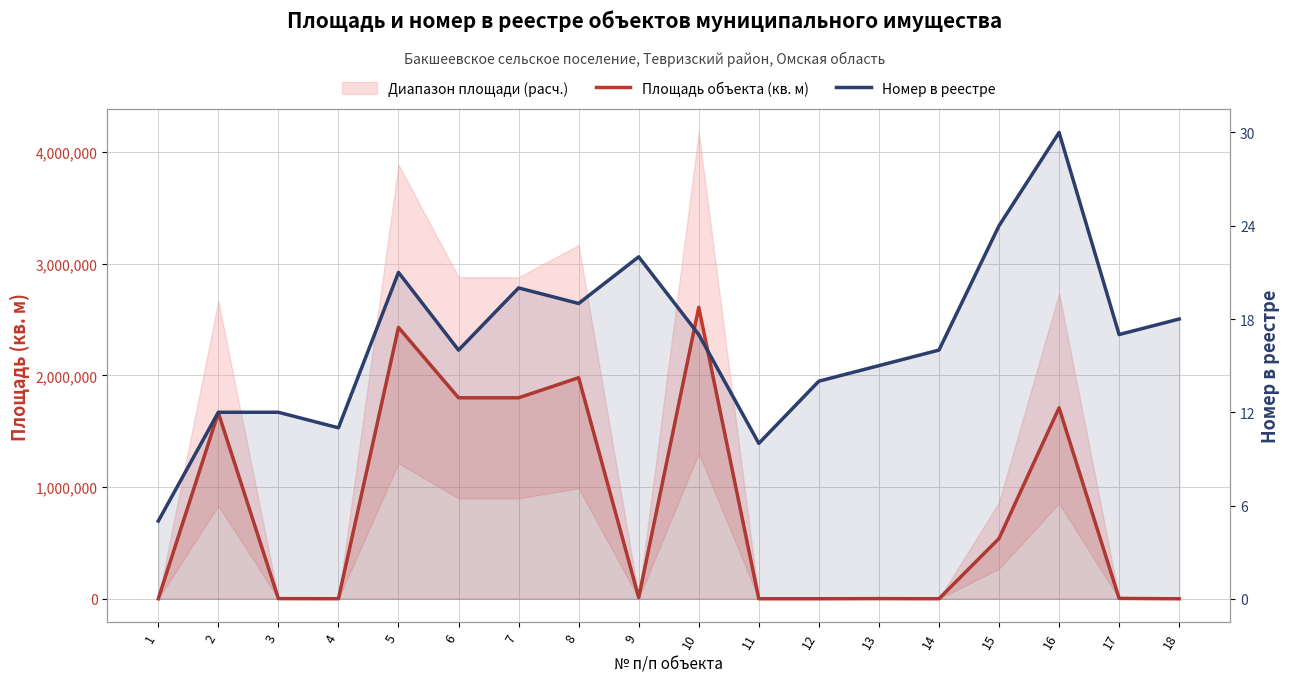

Rank the series by their average value, from lowest to highest.

Номер в реестре, Площадь объекта (кв. м)